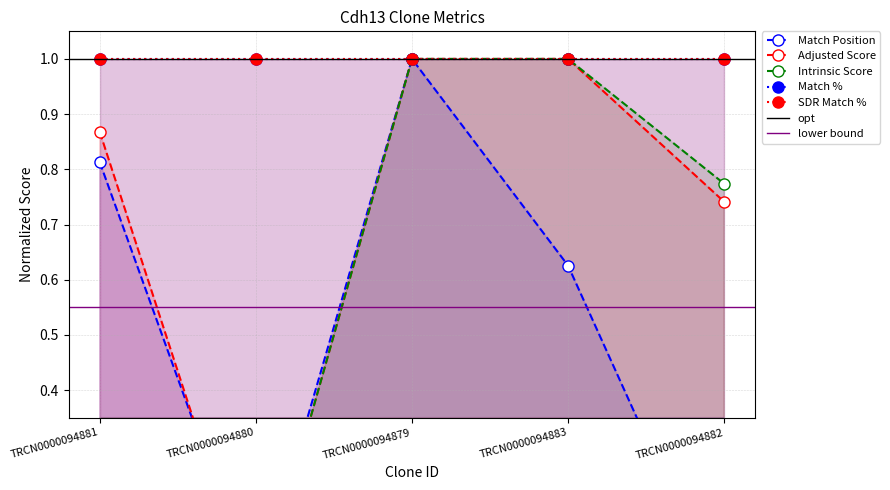

List the labels in order of Match Position value, largest first.

TRCN0000094879, TRCN0000094881, TRCN0000094883, TRCN0000094880, TRCN0000094882